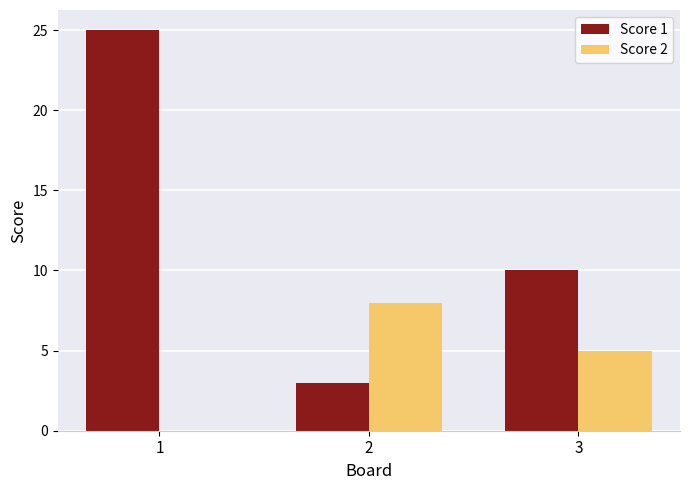

Is the value of Score 1 at 1 greater than the value of Score 2 at 3?

Yes